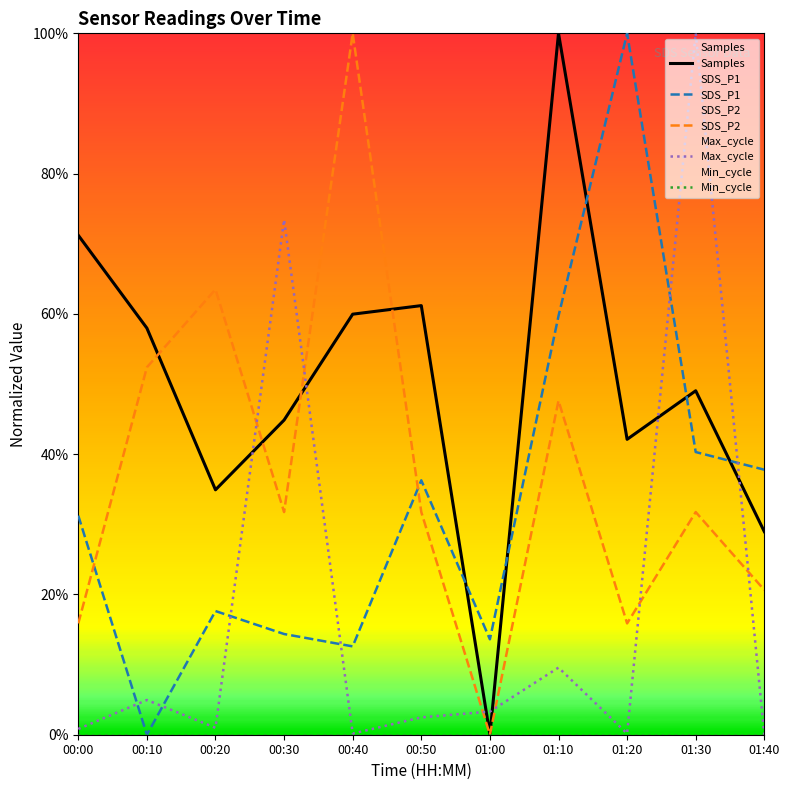

What is the label of the 5th point from the right?

01:00